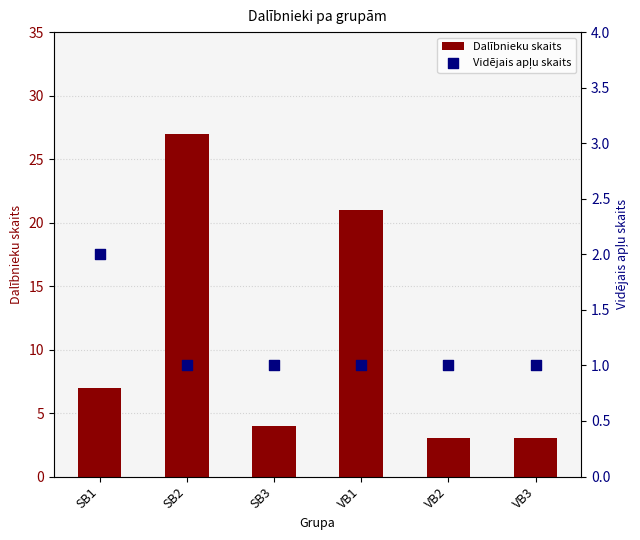

Which series reaches the minimum Y coordinate?

Vidējais apļu skaits